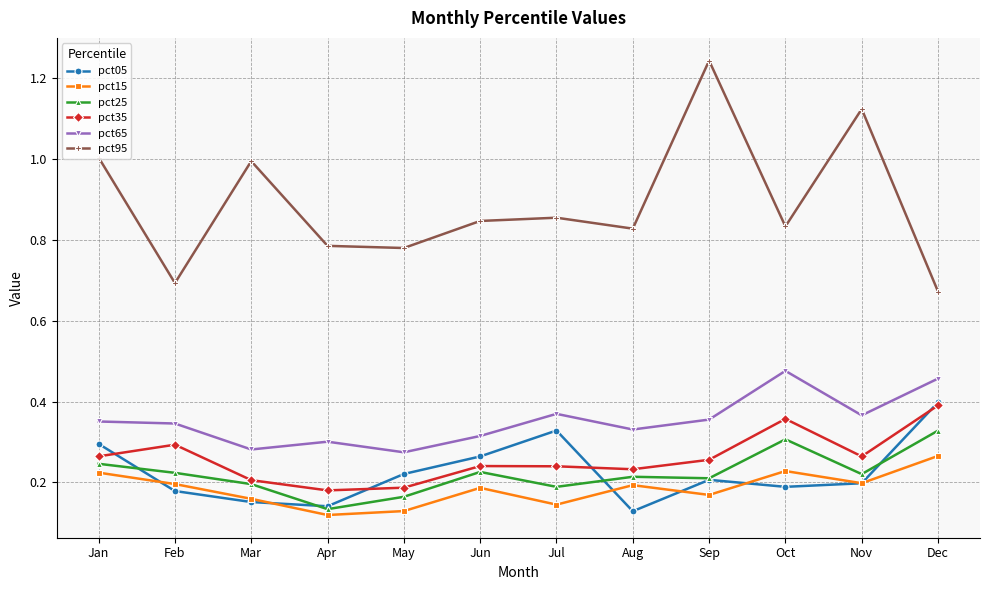

Which series changed the most between Apr and Jul?

pct05